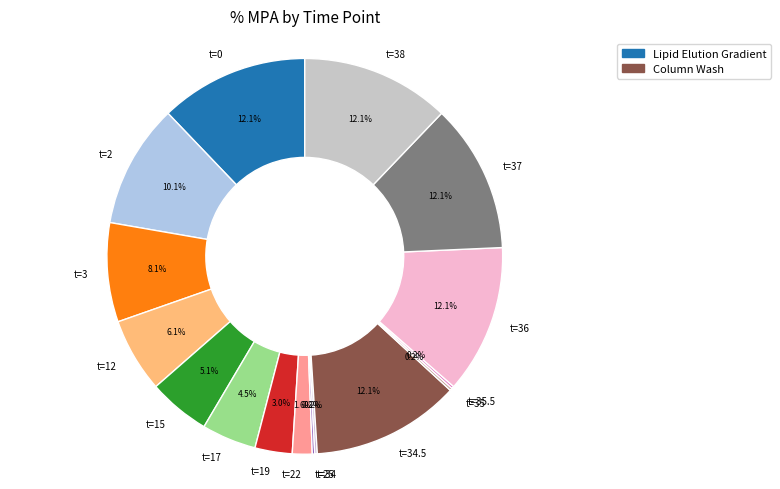

Is there any slice that represents more than half of the pie?

No